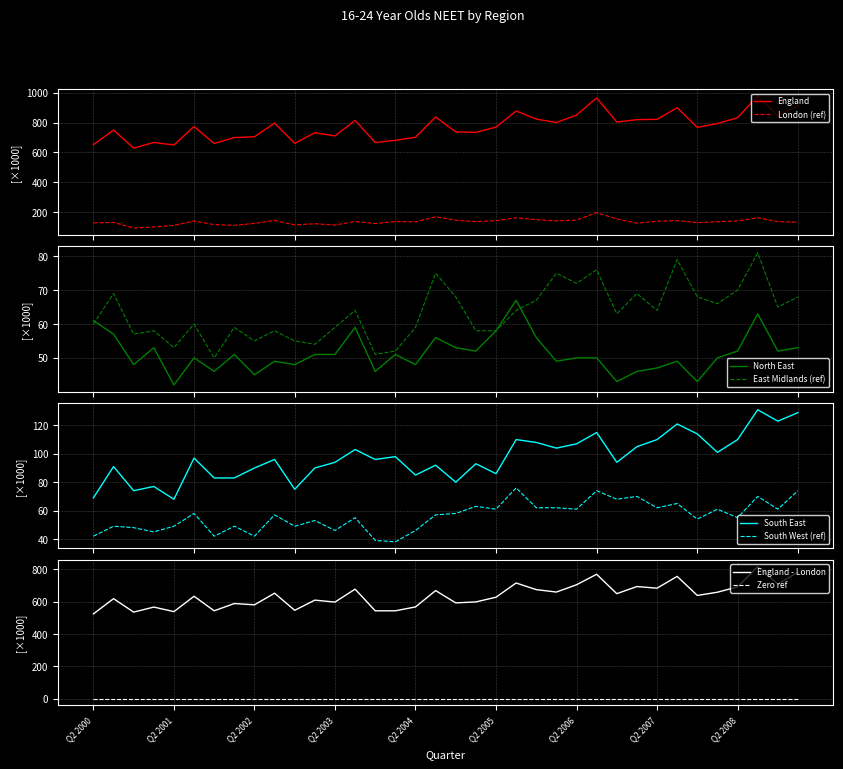

What is the lowest value of the London (ref) series?

93